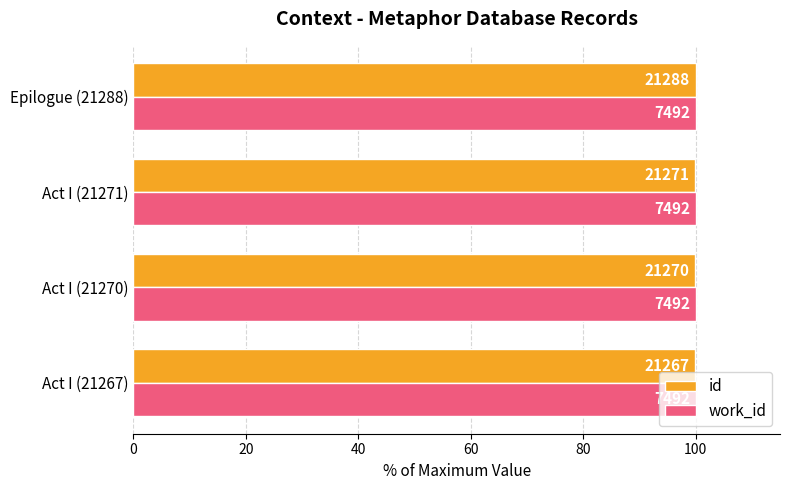

What are all the series names shown in the legend?

id, work_id